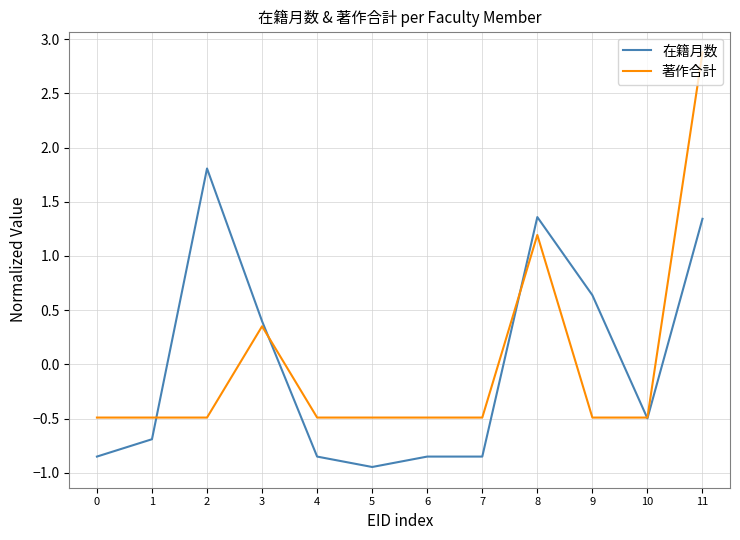

Does the chart have visible grid lines?

Yes